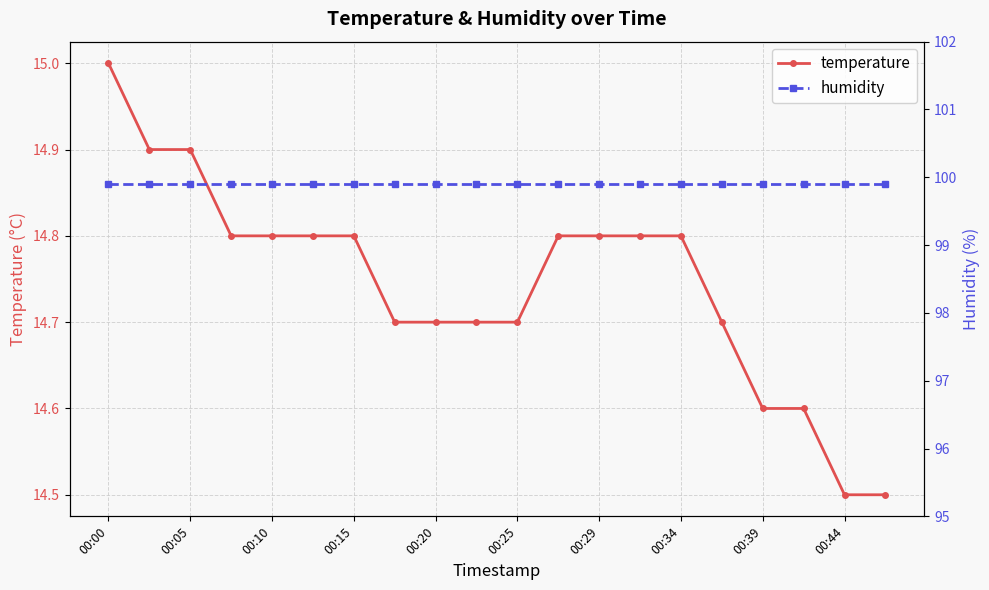

What is the approximate value of temperature at 19?

14.5